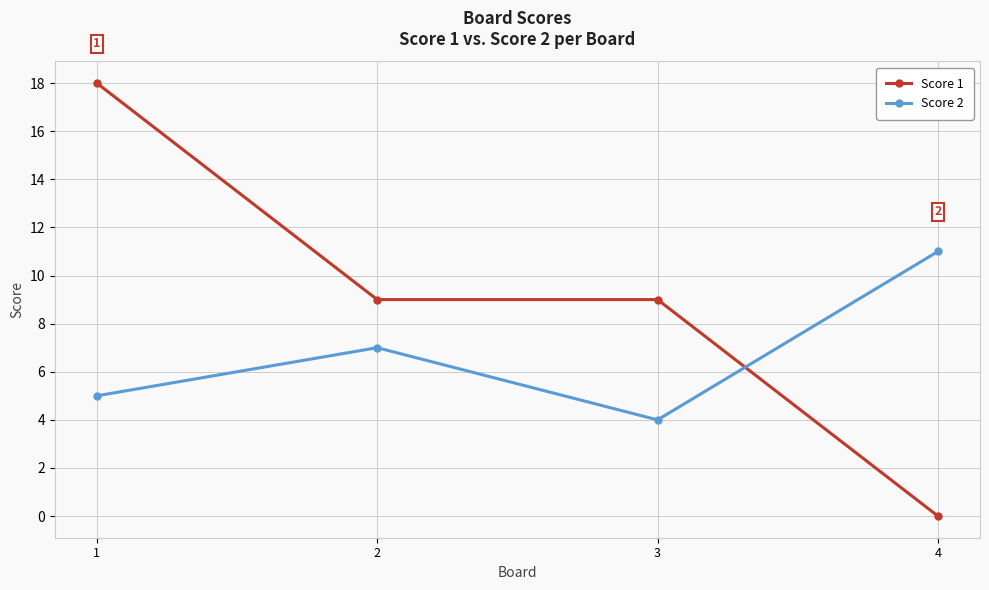

Which series has the largest total across all categories?

Score 1